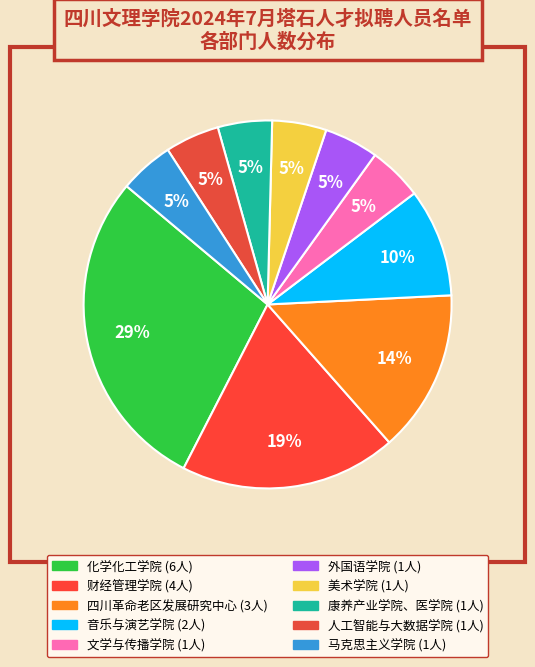

Combined, what portion of the pie is 化学化工学院 and 四川革命老区发展研究中心?

42.9%